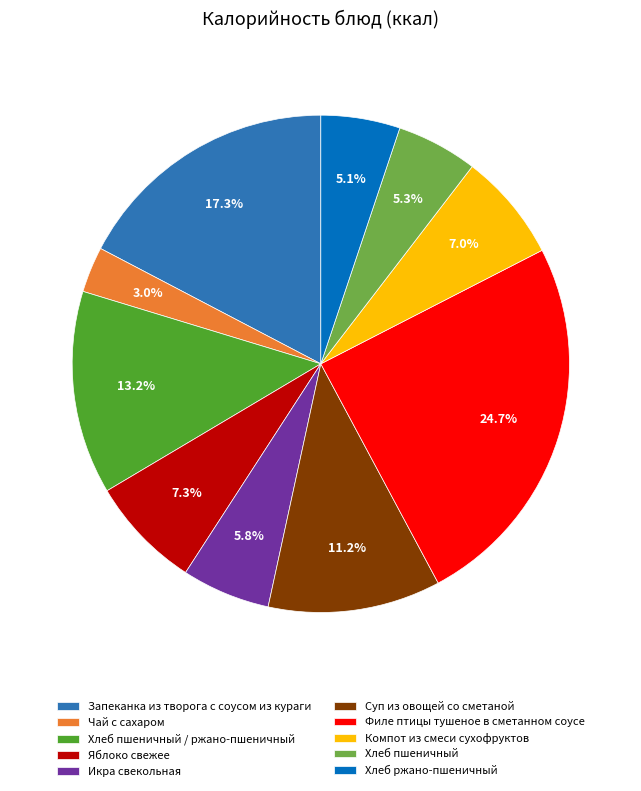

What percentage is NOT represented by Хлеб ржано-пшеничный?

94.9%